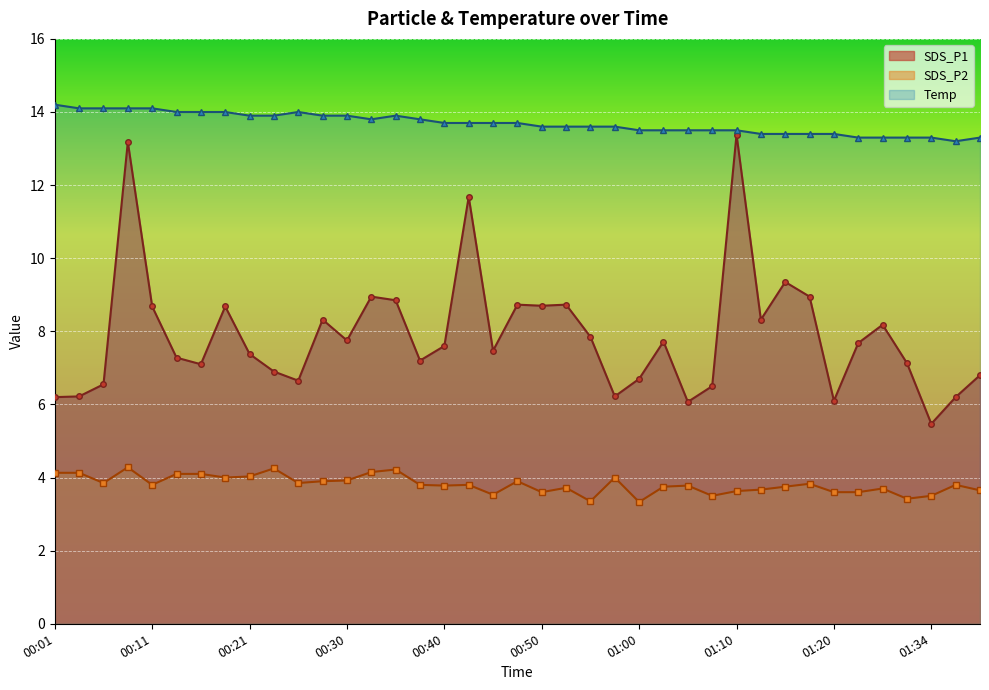

How many data points in SDS_P1 are above 7?

26